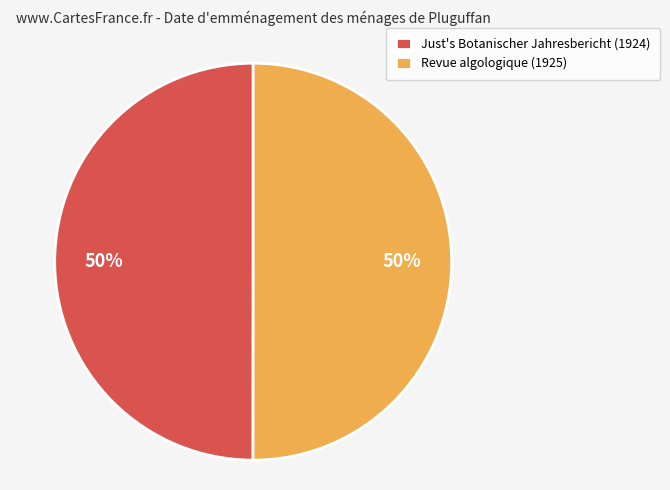

To the nearest percent, what percentage of the pie is Just's Botanischer Jahresbericht (1924)?

50%